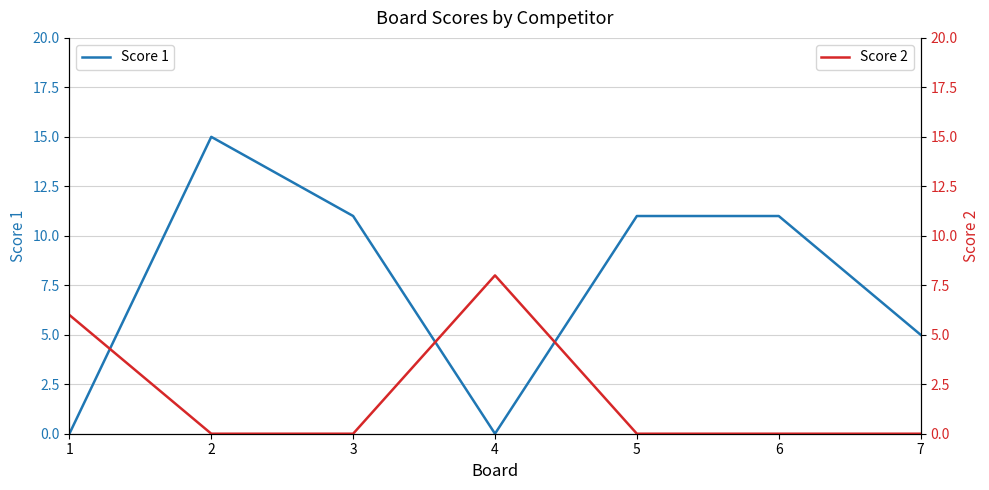

The Score 2 series shows 0 at 5. True or false?

True